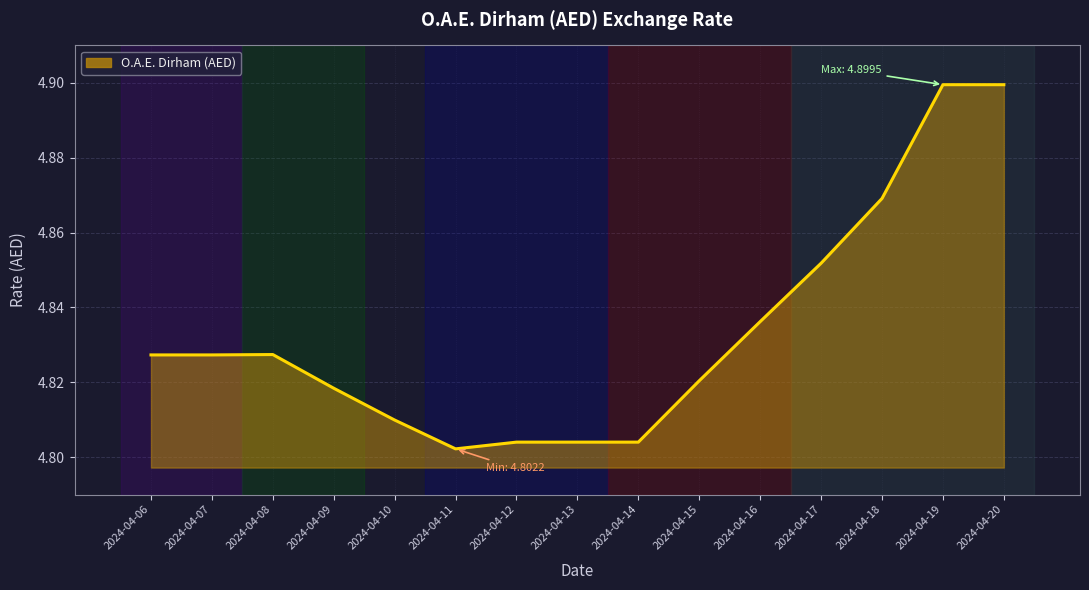

The chart shows a value of 3.0 at 2024-04-16. True or false?

False